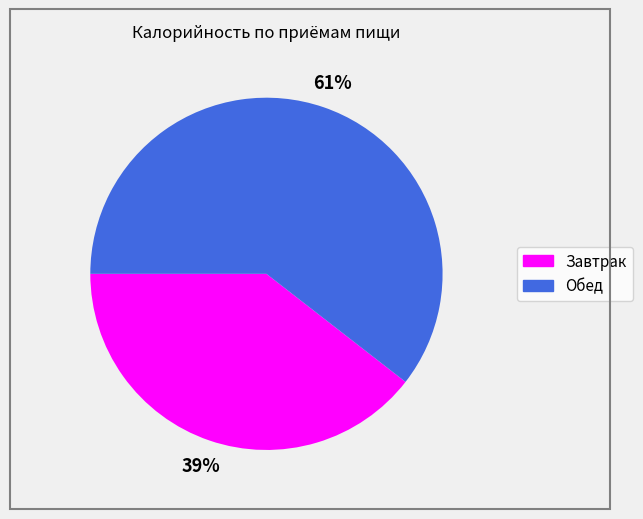

What percentage is the Обед slice, to the nearest percent?

61%